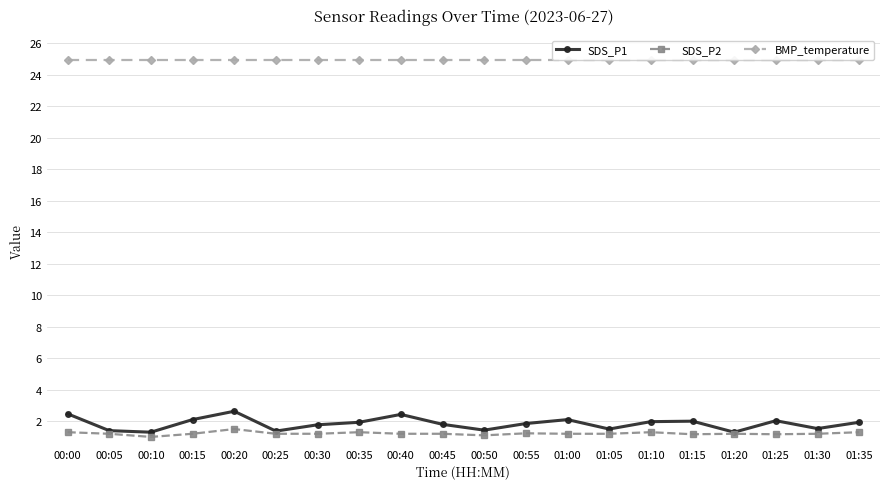

Which series has the largest total across all categories?

BMP_temperature